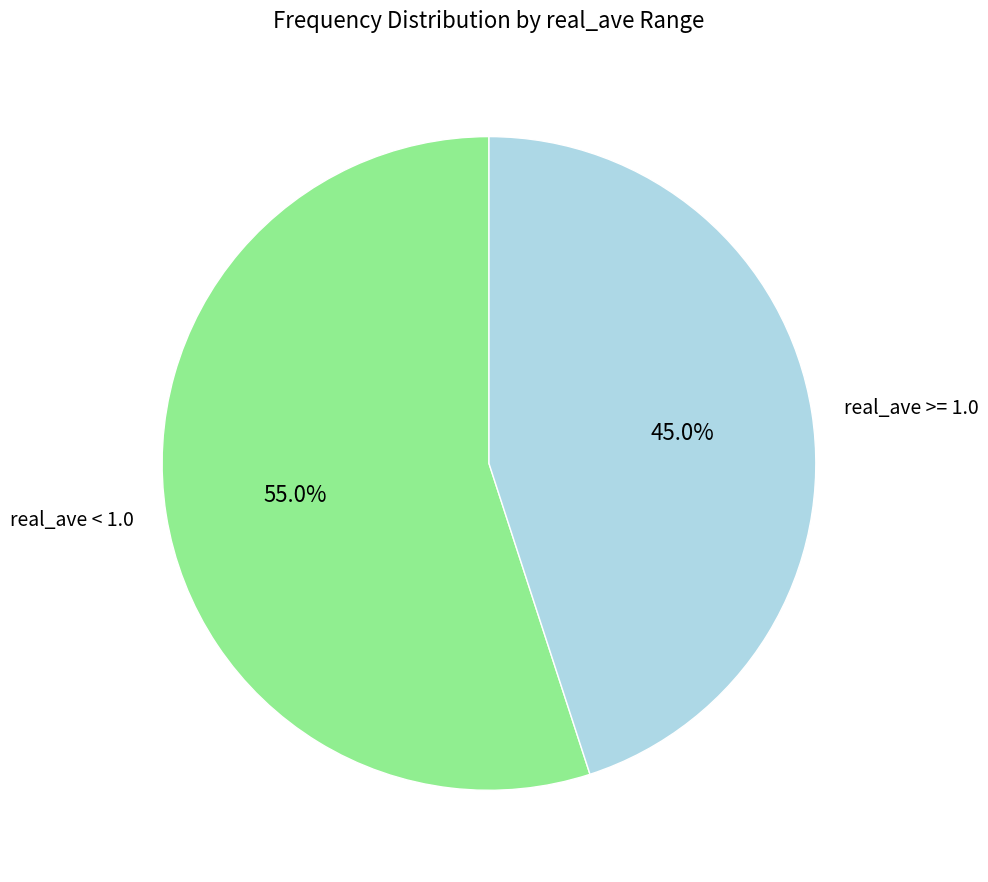

Count the number of slices in the pie.

2